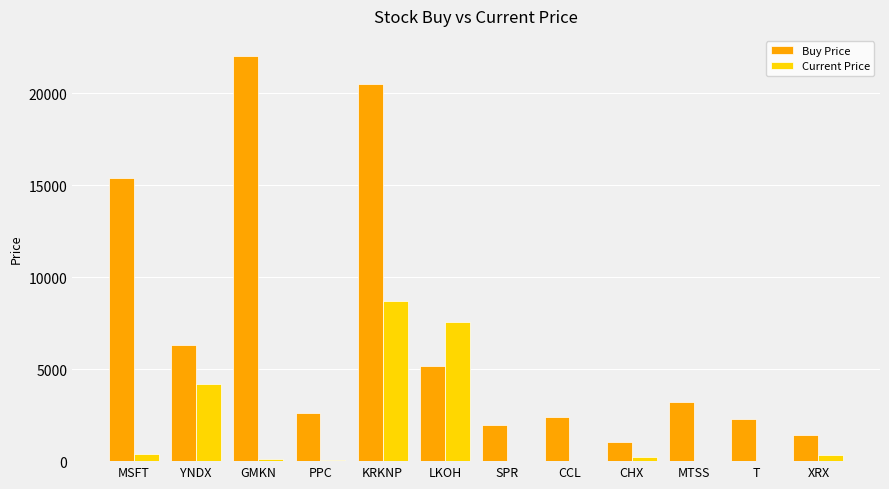

True or false: Buy Price has a value of 5165.9 at LKOH.

True